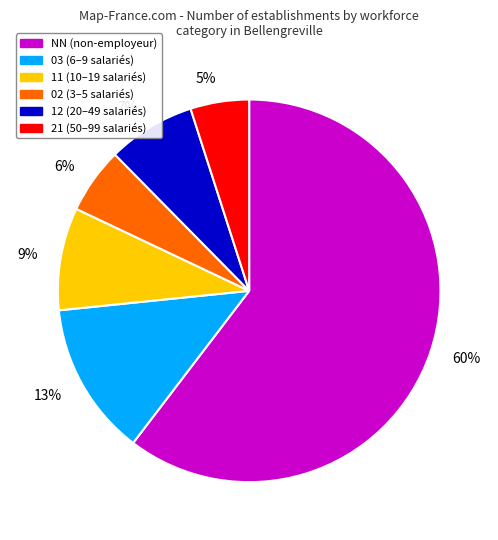

Is there a majority slice in this chart?

Yes